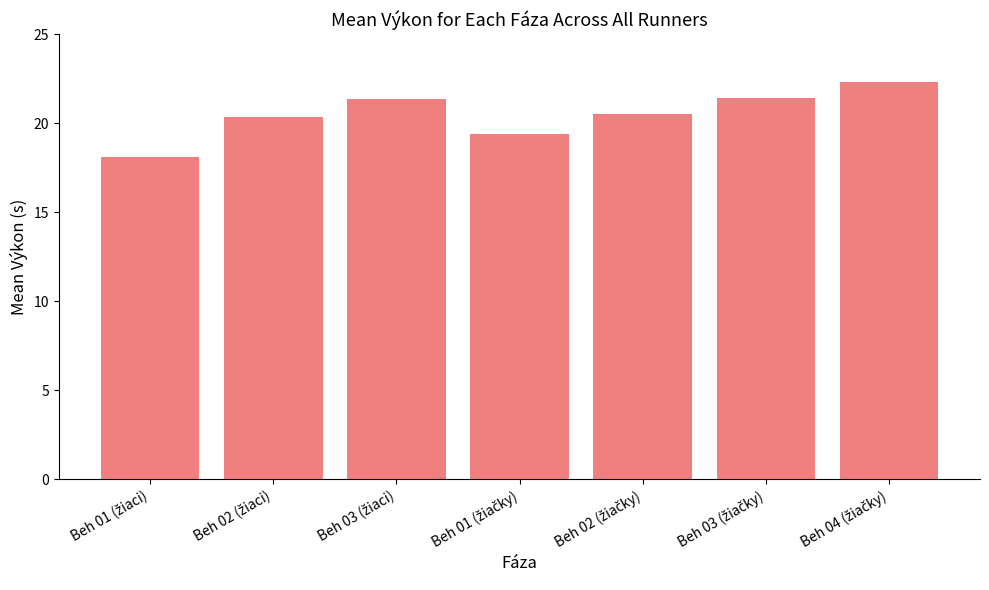

What is the value of the 2nd bar from the left?

20.4